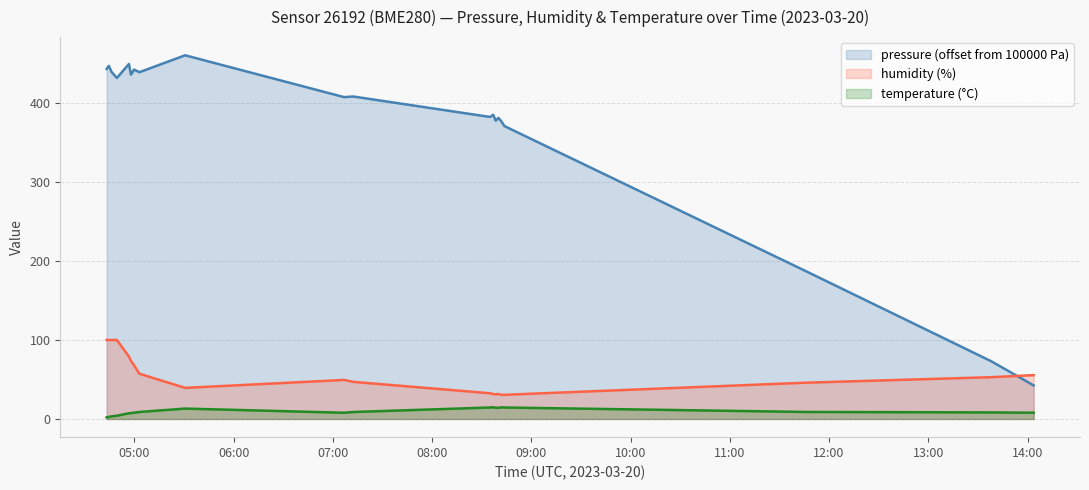

Which series has the largest range (max minus min)?

pressure (offset from 100000 Pa)